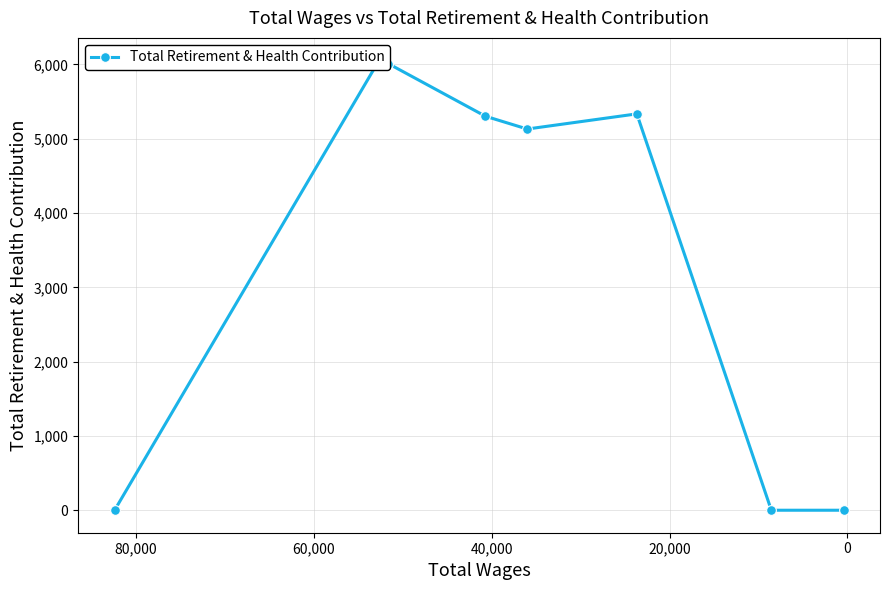

What is the average value?

3480